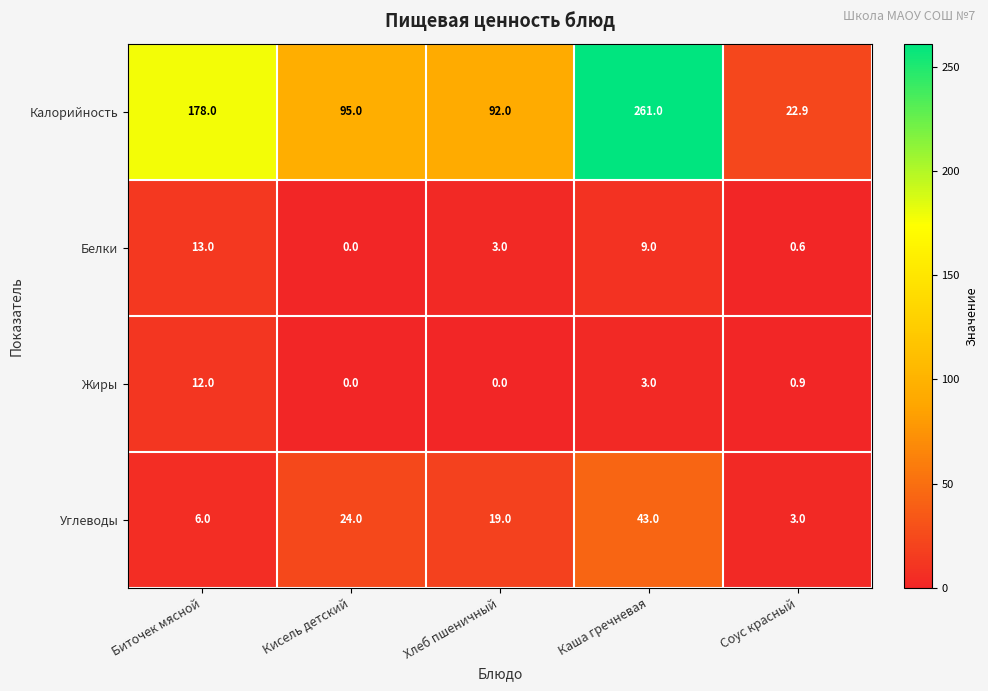

List the labels in order of Углеводы value, smallest first.

Соус красный, Биточек мясной, Хлеб пшеничный, Кисель детский, Каша гречневая